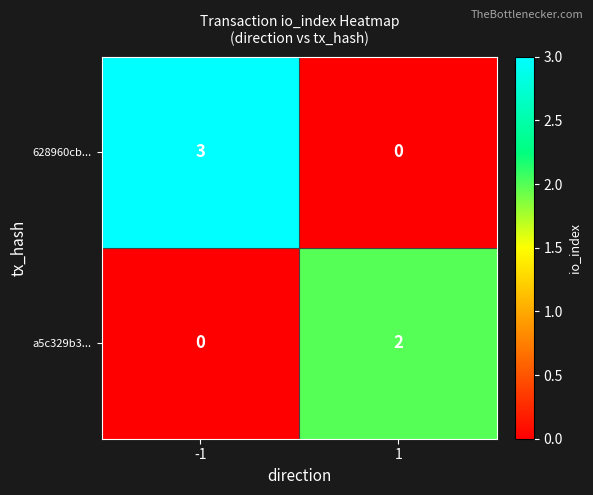

What is the sum of all 628960cb... values?

3